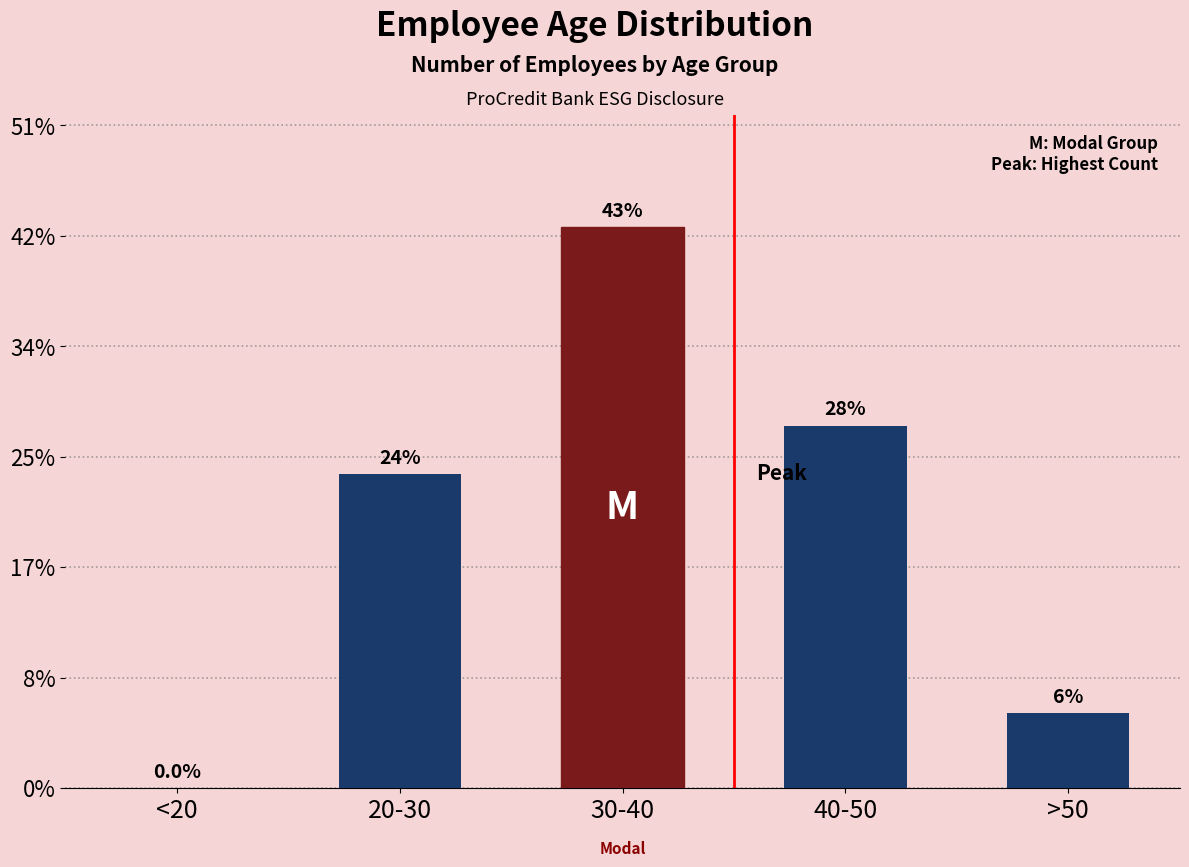

Are the bars horizontal?

No